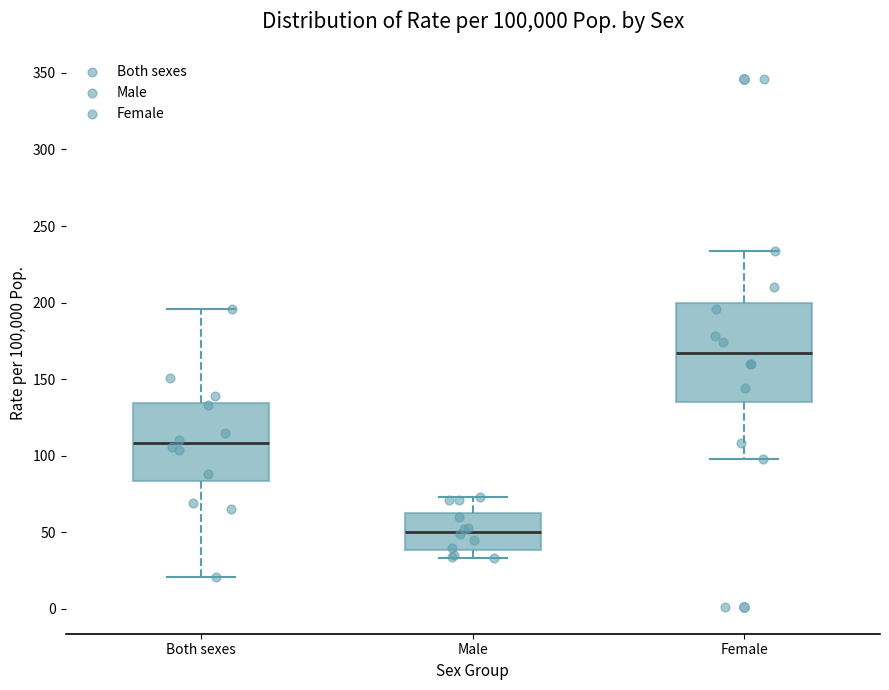

Reading left to right, transcribe this box plot: for each box, give where its median line is, the range the box spans, and where its two whiskers end, as read against the y-axis. The values are not printed on the chart, so give them approximately, as read against the axis.

Both sexes: median 110, box 85 to 135, whiskers 20 to 195
Male: median 50, box 40 to 65, whiskers 35 to 75
Female: median 165, box 135 to 200, whiskers 100 to 235